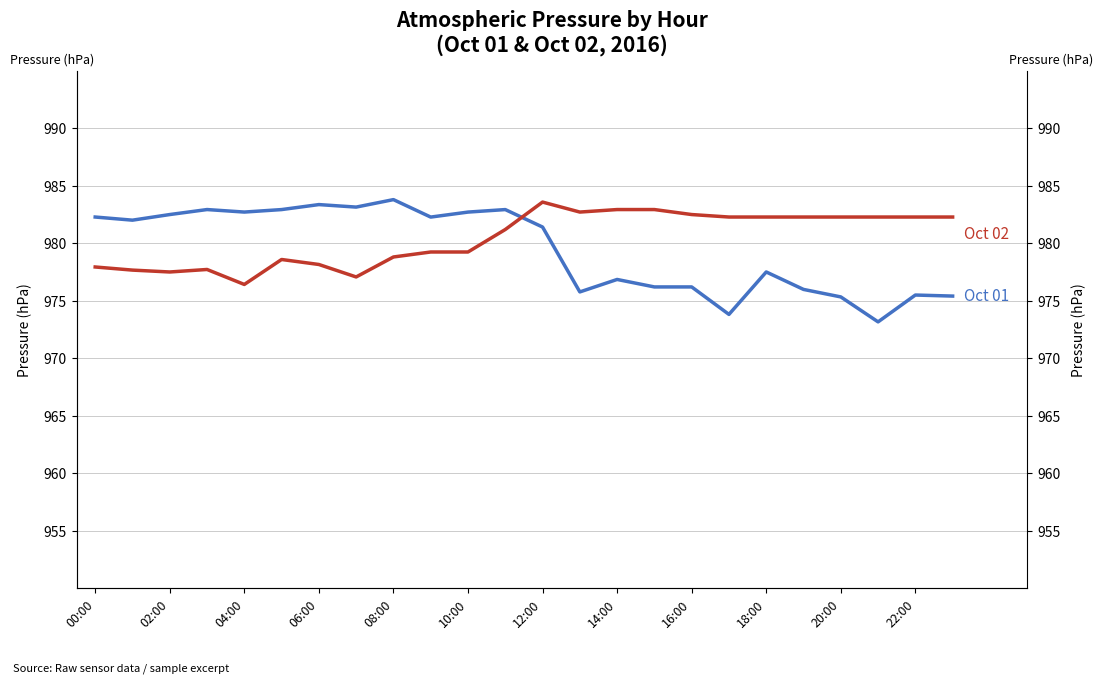

Does the chart display data point markers on the line(s)?

No